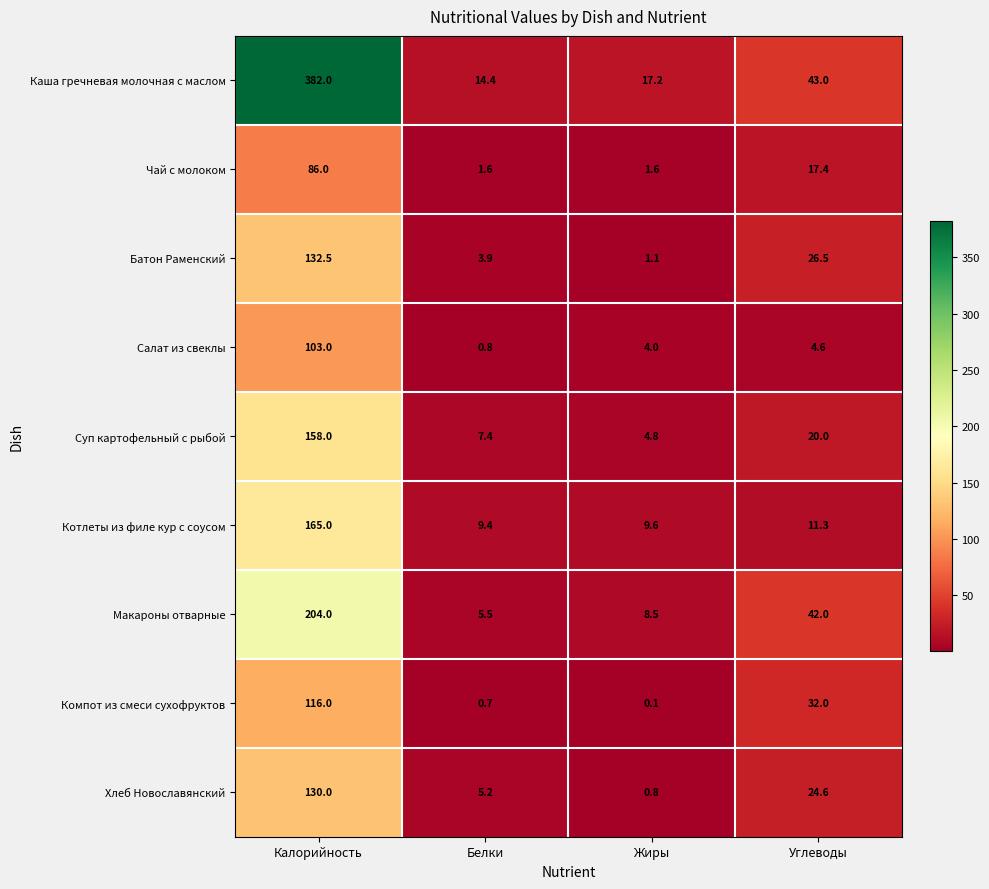

Where is Компот из смеси сухофруктов nearest to the value 58?

Углеводы